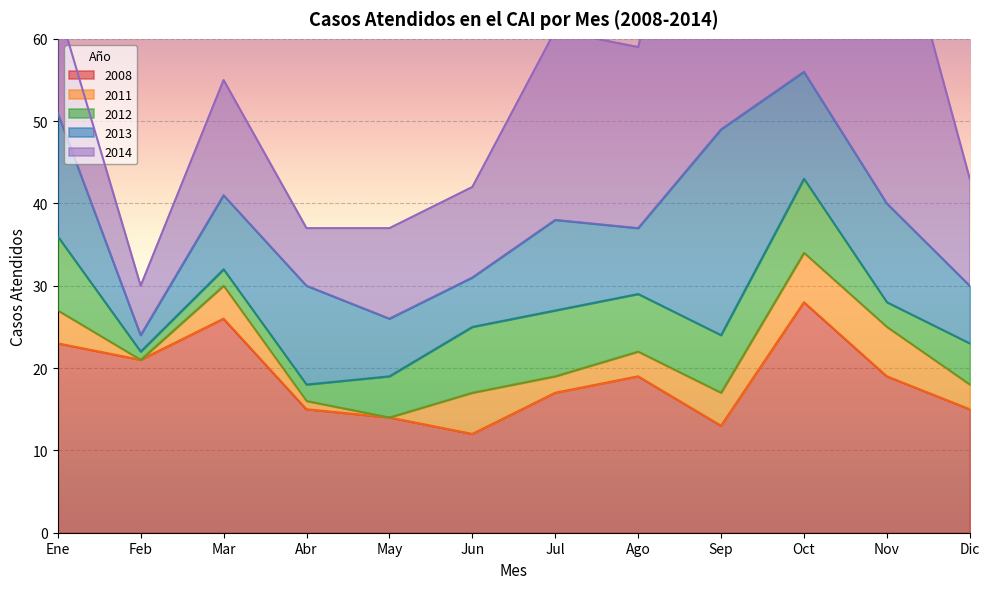

True or false: 2008 and 2011 cross at least once.

False